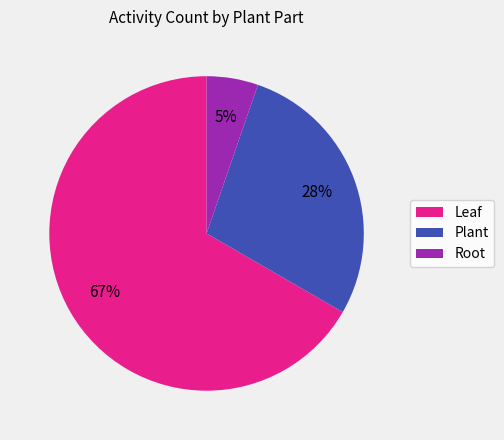

Which slice is the largest?

Leaf